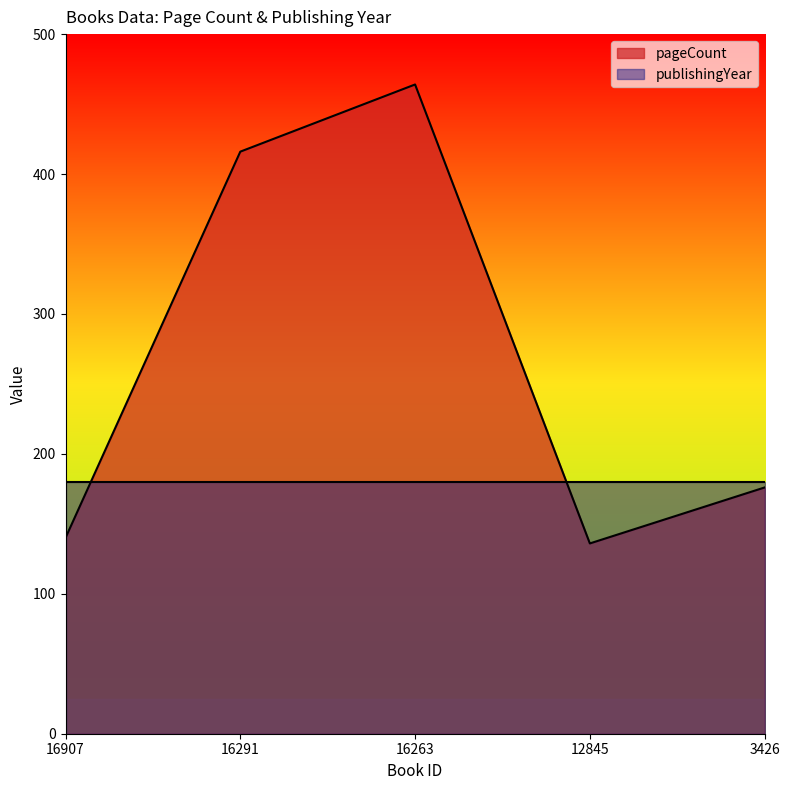

What is the minimum value shown in the chart?

136